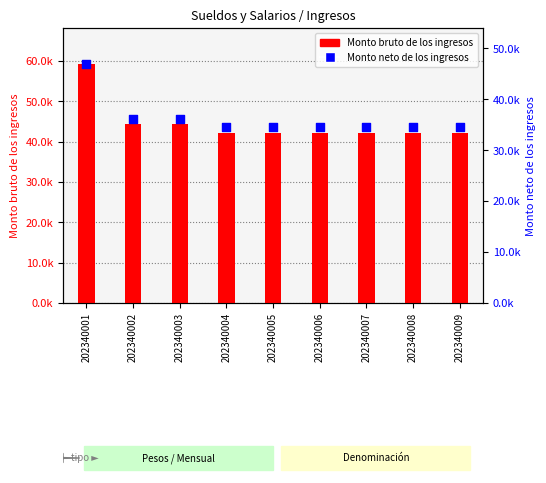

What are all the series names shown in the legend?

Monto bruto, Monto neto